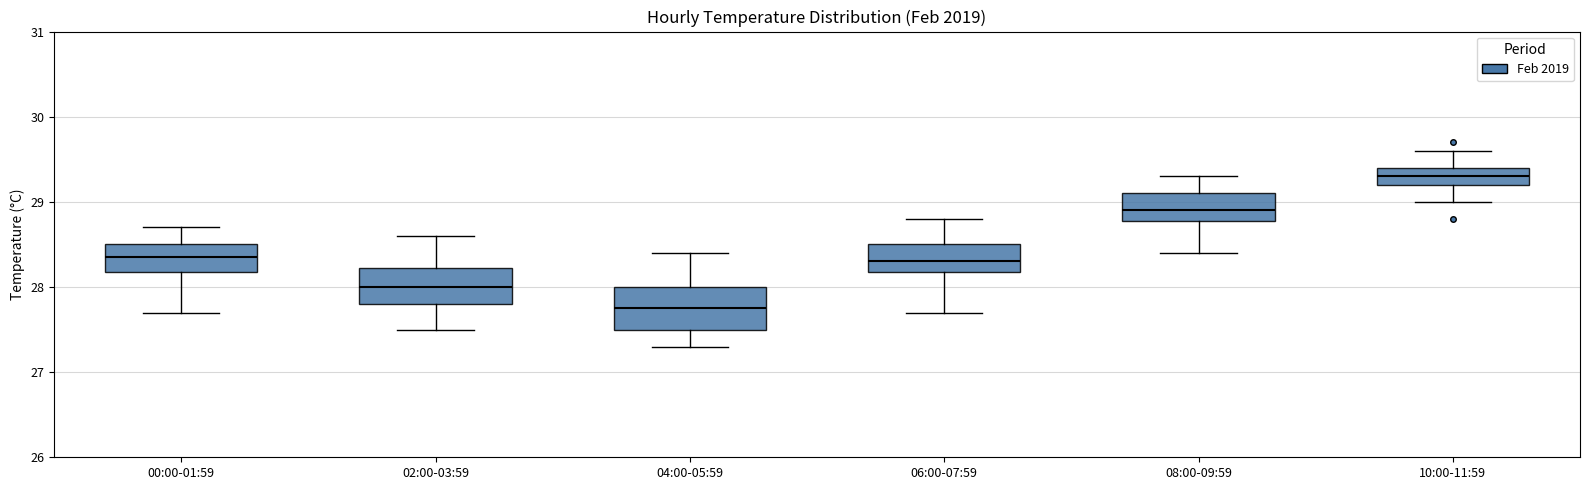

Reading left to right, transcribe this box plot: for each box, give where its median line is, the range the box spans, and where its two whiskers end, as read against the y-axis. The values are not printed on the chart, so give them approximately, as read against the axis.

00:00-01:59: median 28.4, box 28.2 to 28.5, whiskers 27.7 to 28.7
02:00-03:59: median 28.0, box 27.8 to 28.2, whiskers 27.5 to 28.6
04:00-05:59: median 27.8, box 27.5 to 28.0, whiskers 27.3 to 28.4
06:00-07:59: median 28.3, box 28.2 to 28.5, whiskers 27.7 to 28.8
08:00-09:59: median 28.9, box 28.8 to 29.1, whiskers 28.4 to 29.3
10:00-11:59: median 29.3, box 29.2 to 29.4, whiskers 29.0 to 29.6